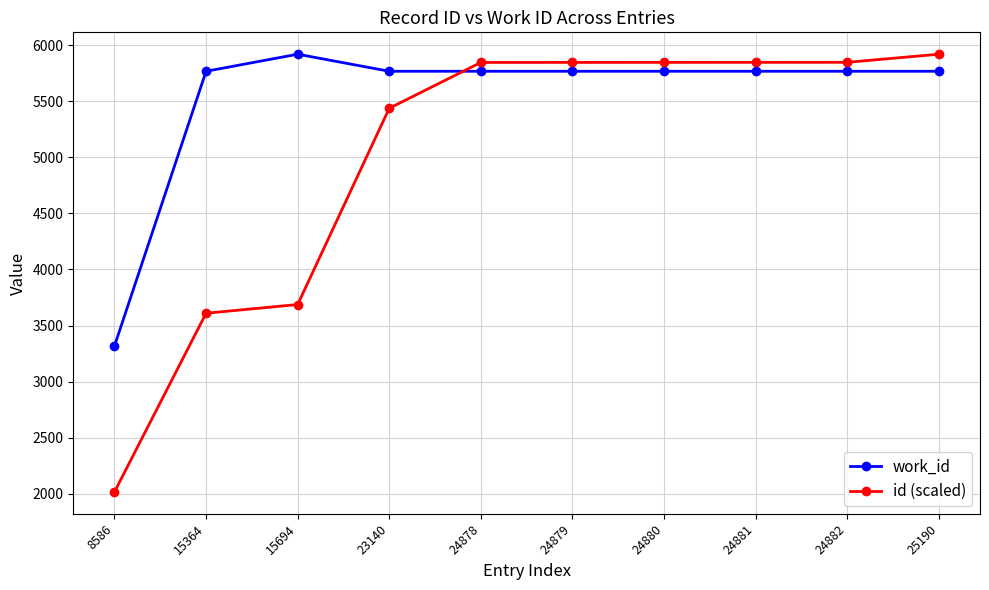

True or false: work_id has more than 0 interior local peaks.

True